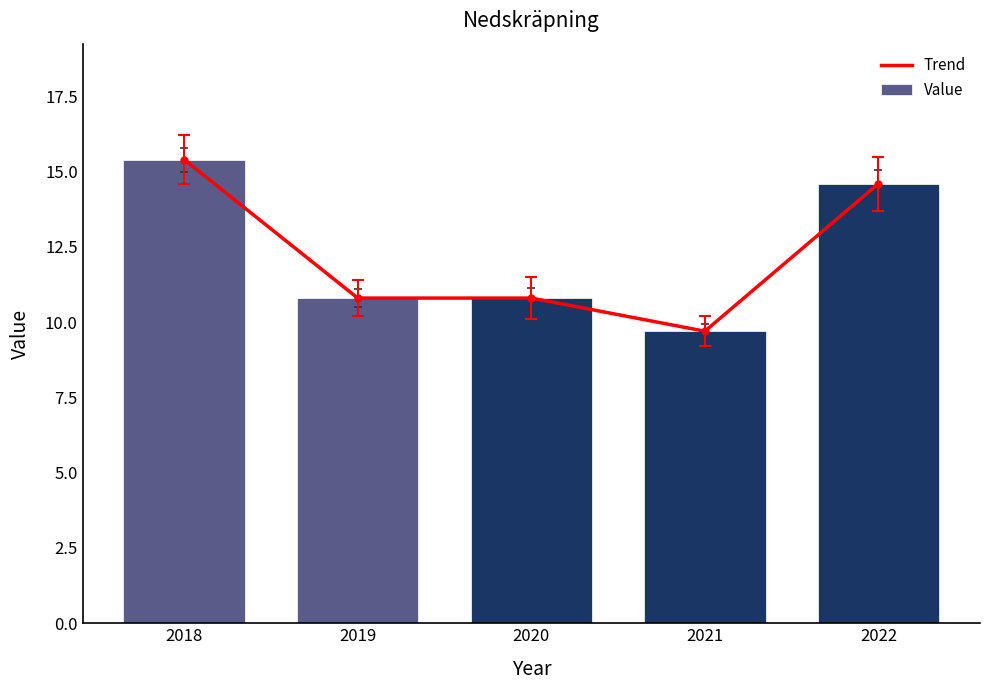

Where does the Trend series first go above 10?

2018